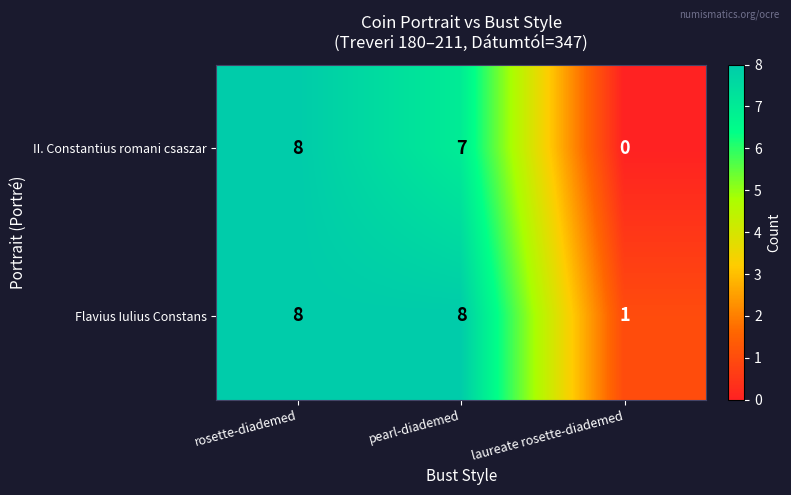

The II. Constantius romani csaszar series shows 8 at rosette-diademed. True or false?

True